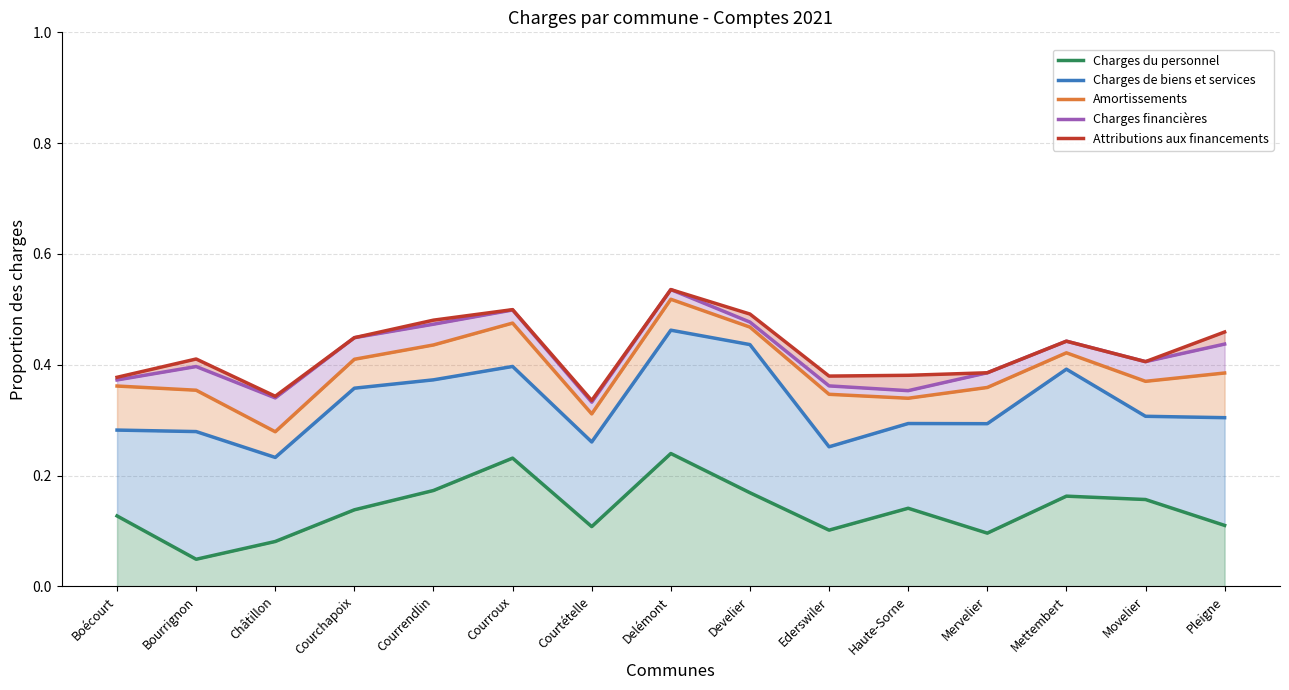

Where is the first local maximum for Charges du personnel?

Courroux